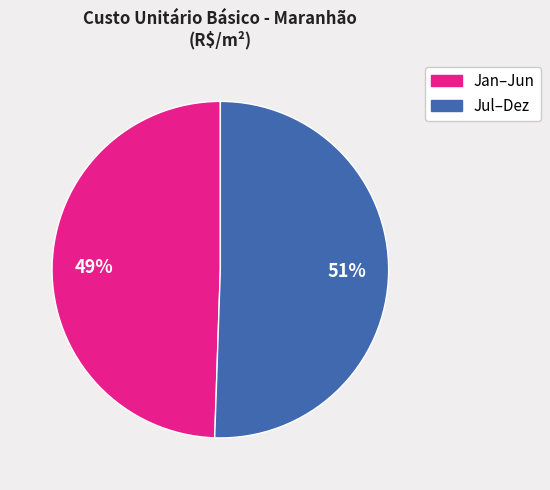

Is there a majority slice in this chart?

Yes